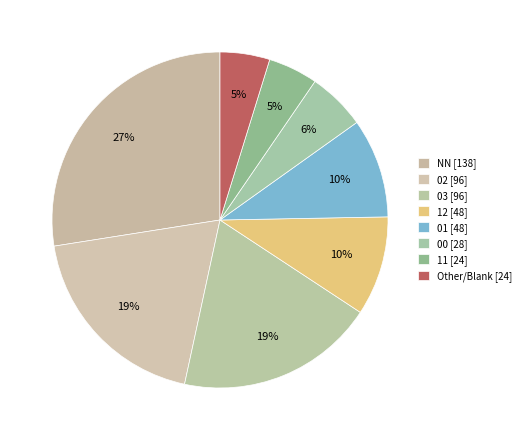

How many segments does this pie chart have?

8